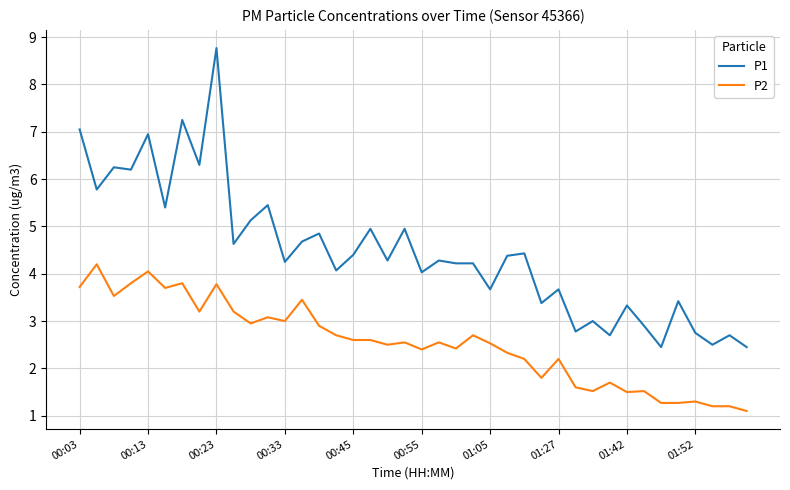

Rank the series by their average value, from highest to lowest.

P1, P2